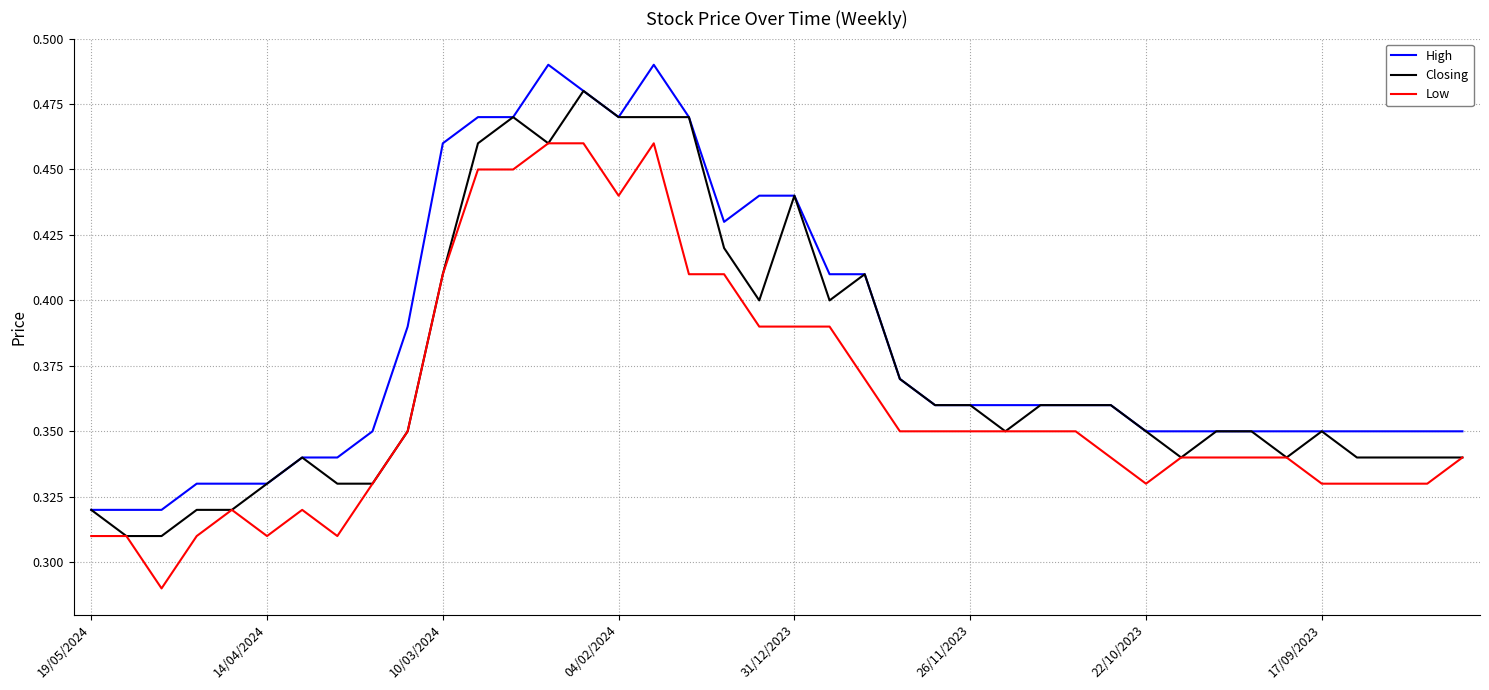

How many Closing values are between 0 and 1?

40